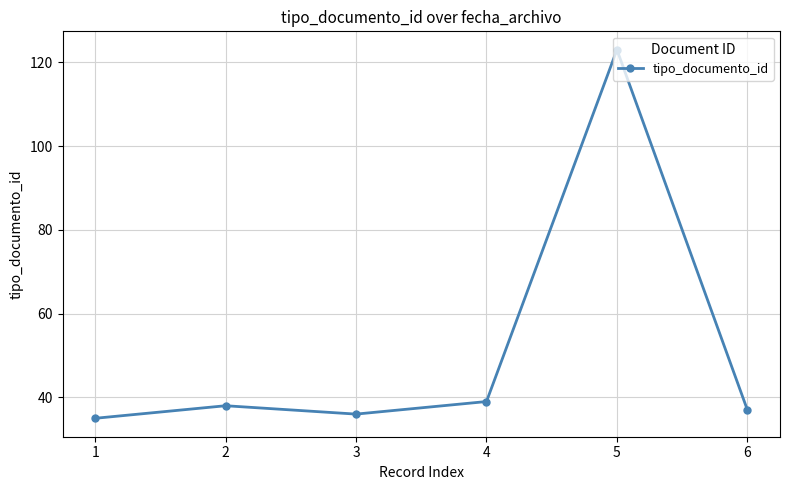

What is the average value?

51